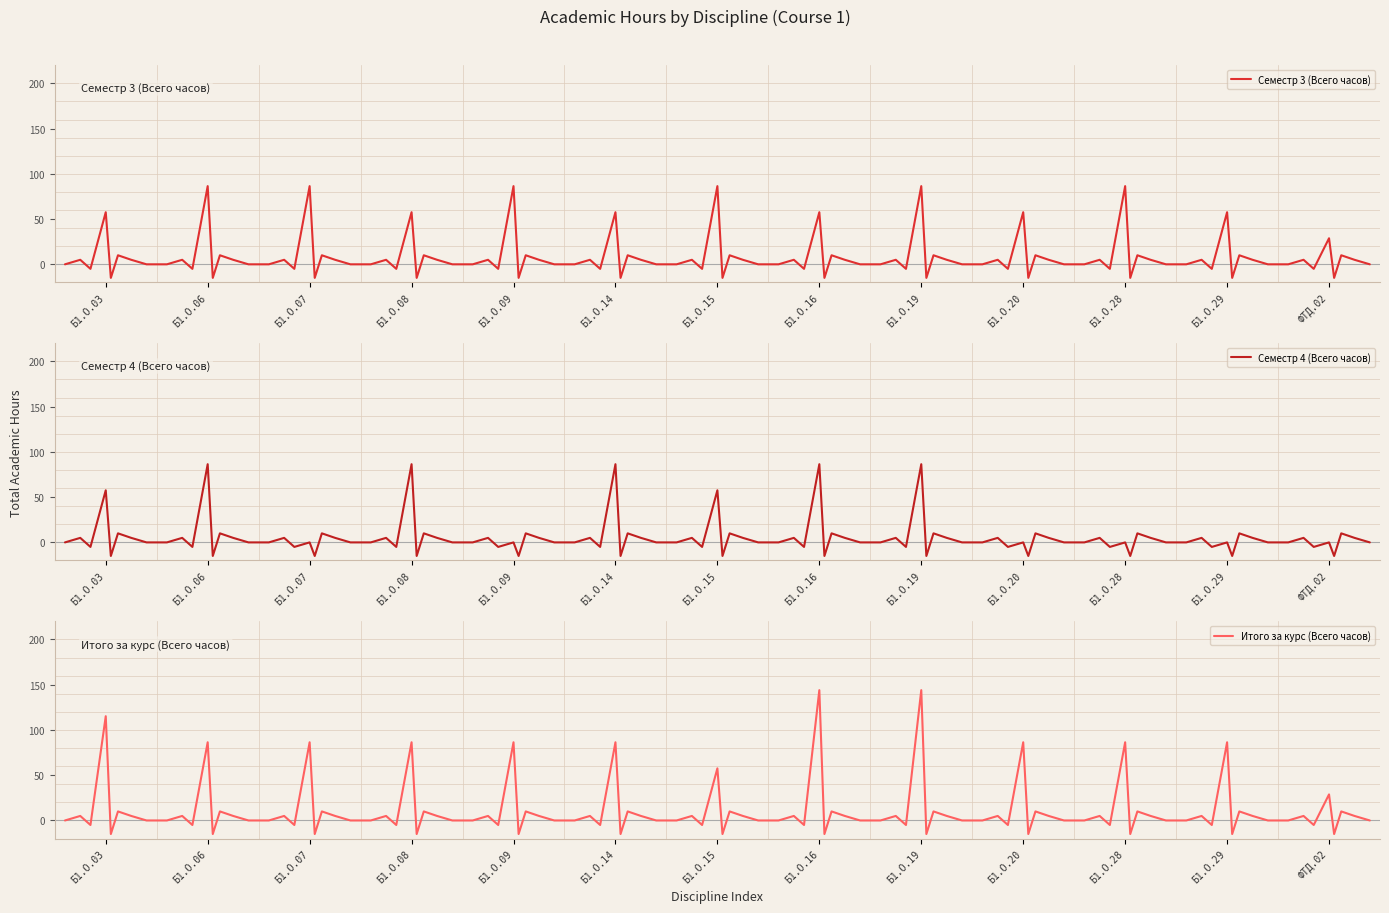

At which label is Итого за курс (Всего часов) closest to 64?

Б1.О.15